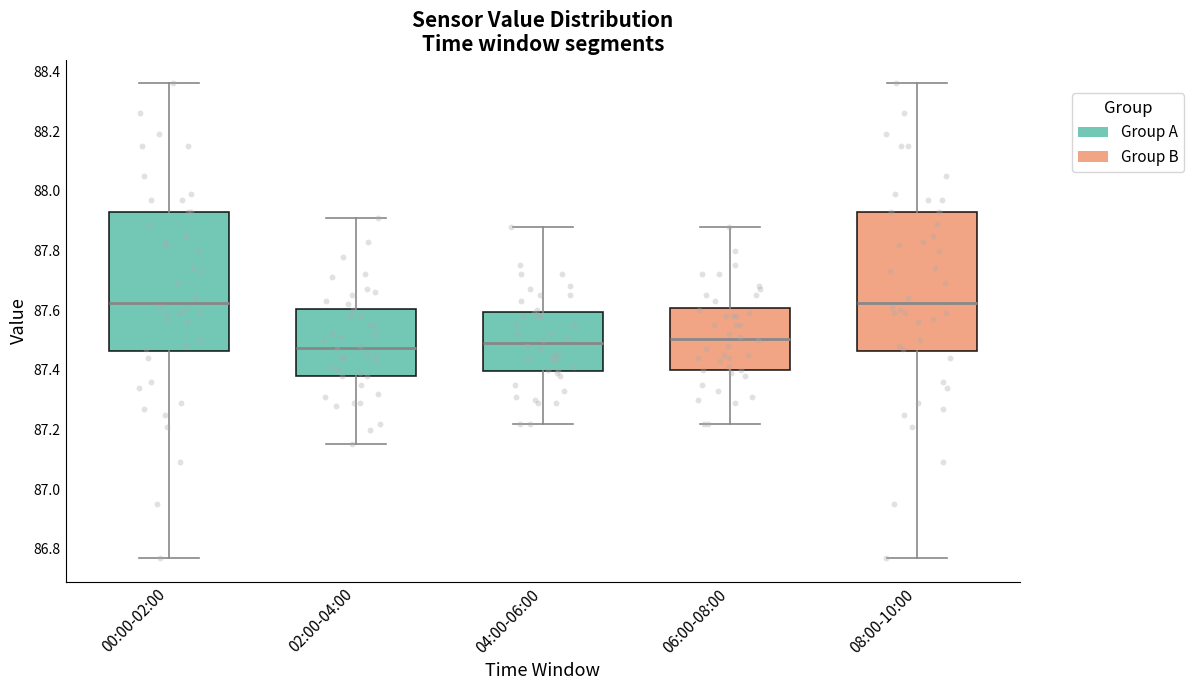

Where does the median line of the box for 08:00-10:00 sit on the y-axis? The values are not printed on the chart, so give them approximately, as read against the axis.

87.62